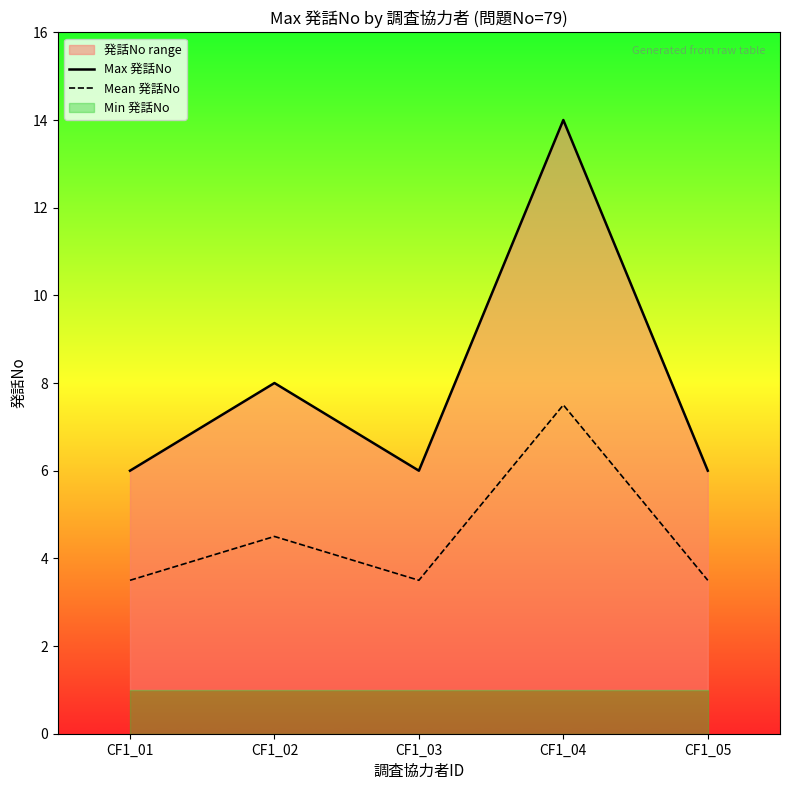

How many interior local valleys does the Mean 発話No series have?

1